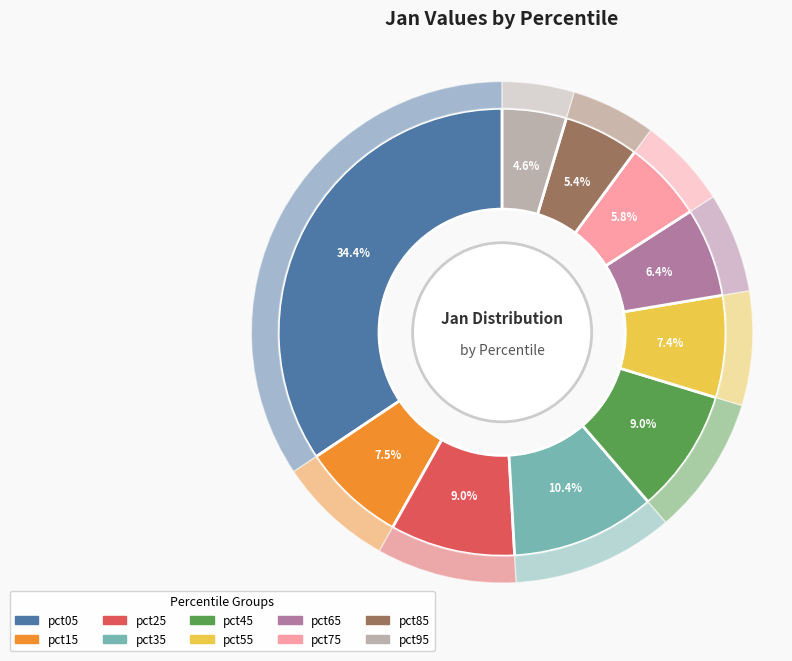

Rank the categories by value from highest to lowest.

pct05, pct35, pct25, pct45, pct15, pct55, pct65, pct75, pct85, pct95